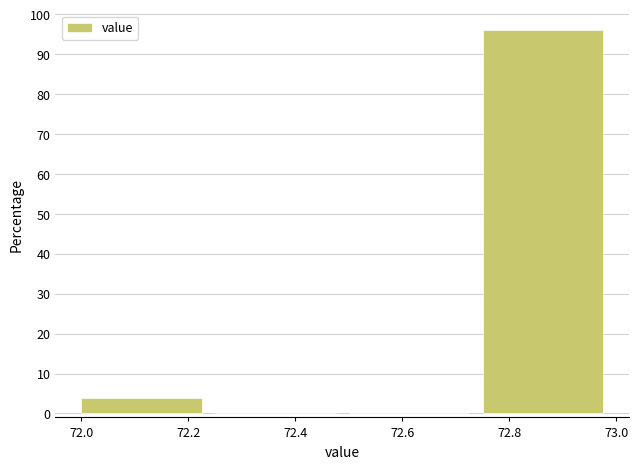

Reading left to right, list every bar in this chart as the range it spans on the x-axis followed by its height. The values are not printed on the chart, so give them approximately, as read against the axis.

72.00 to 72.25: 4
72.25 to 72.50: 0
72.50 to 72.75: 0
72.75 to 73.00: 96